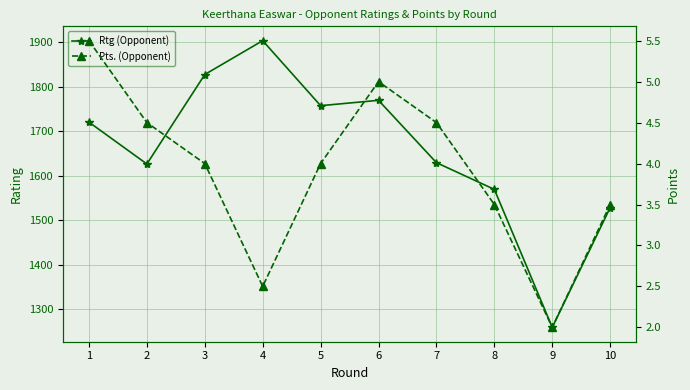

Reading left to right, what are all the values shown in this chart?

Rtg (Opponent): 1720.0	1626.0	1827.0	1903.0	1757.0	1769.0	1629.0	1569.0	1259.0	1528.0
Pts. (Opponent): 5.5	4.5	4.0	2.5	4.0	5.0	4.5	3.5	2.0	3.5